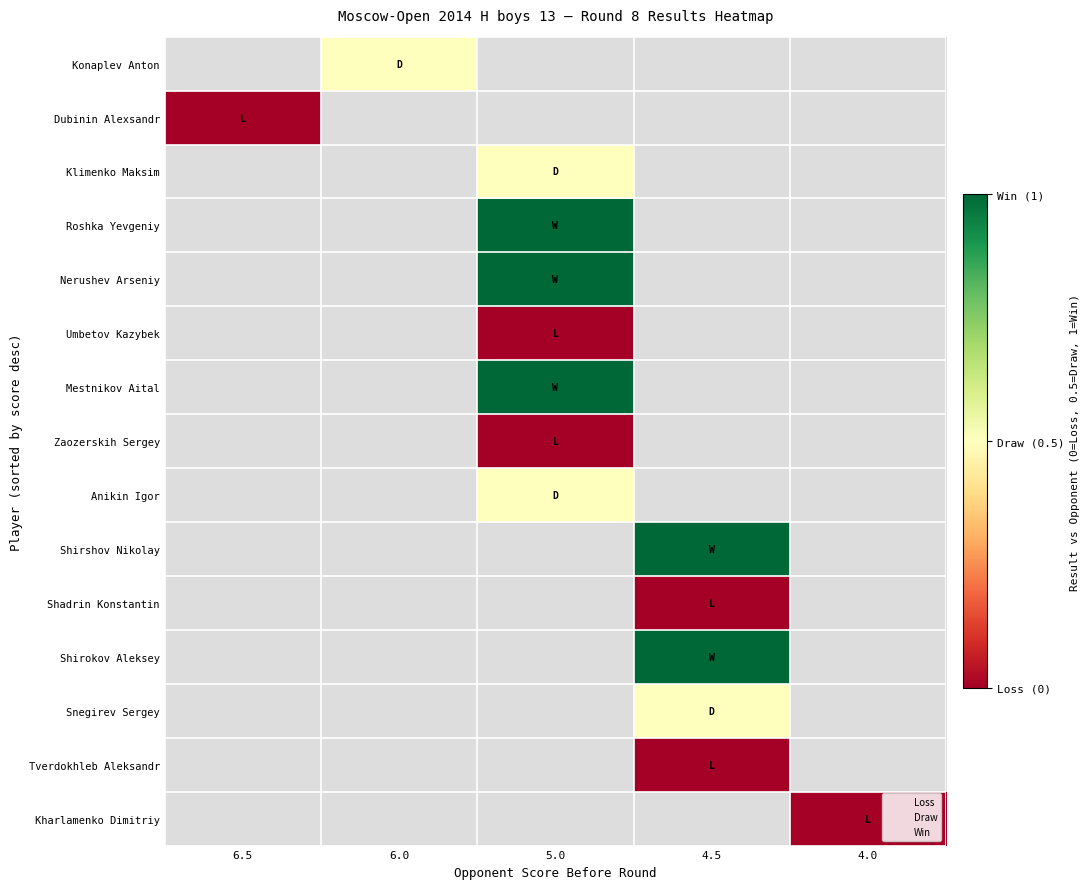

What is the maximum value shown in the chart?

1.0